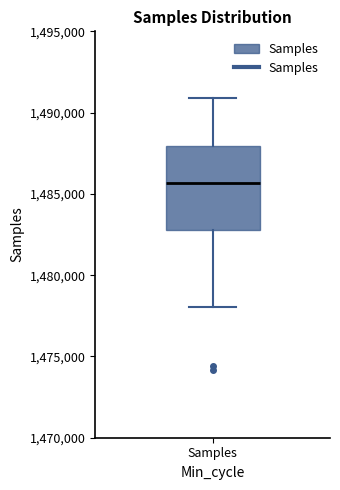

Read this box plot against the y-axis: the position of the median line, the range covered by the box, and the ends of both whiskers. The values are not printed on the chart, so give them approximately, as read against the axis.

median 1485500, box 1483000 to 1488000, whiskers 1478000 to 1491000